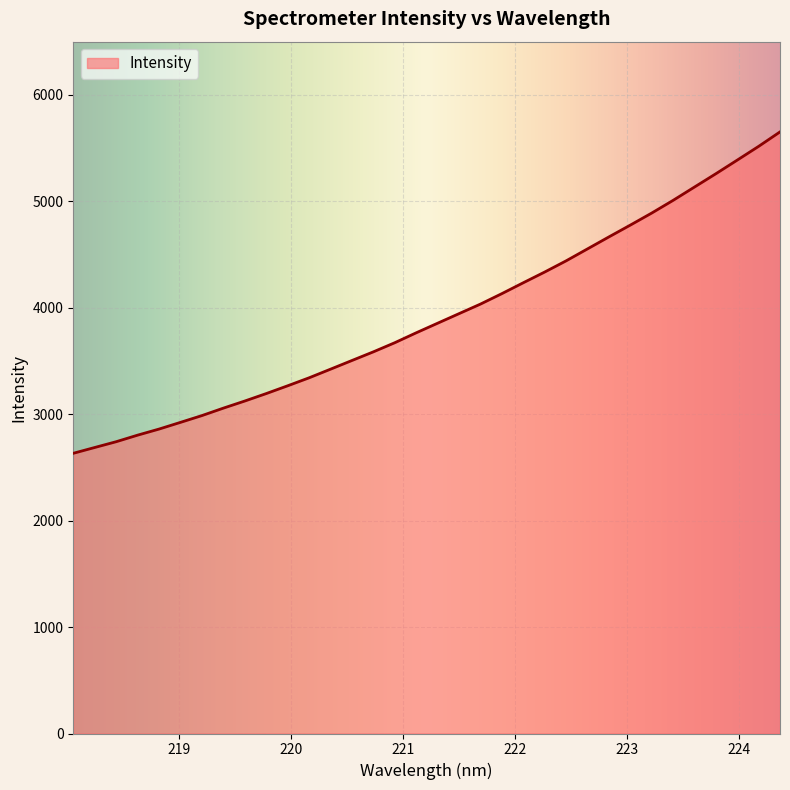

What is the difference between the maximum and minimum values?

3018.6